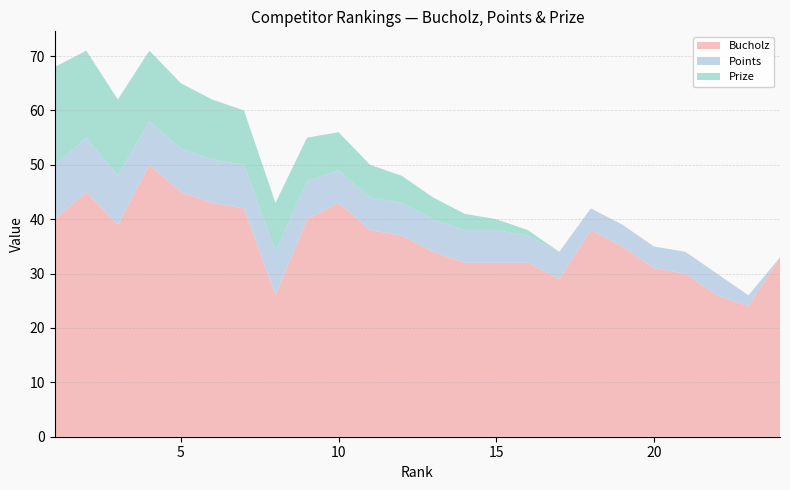

Reading left to right, what are all the values shown in this chart?

Bucholz: 1=40	2=45	3=39	4=50	5=45	6=43	7=42	8=26	9=40	10=43	11=38	12=37	13=34	14=32	15=32	16=32	17=29	18=38	19=35	20=31	21=30	22=26	23=24	24=33
Points: 1=10	2=10	3=9	4=8	5=8	6=8	7=8	8=8	9=7	10=6	11=6	12=6	13=6	14=6	15=6	16=5	17=5	18=4	19=4	20=4	21=4	22=4	23=2	24=0
Prize: 1=18	2=16	3=14	4=13	5=12	6=11	7=10	8=9	9=8	10=7	11=6	12=5	13=4	14=3	15=2	16=1	17=0	18=0	19=0	20=0	21=0	22=0	23=0	24=0